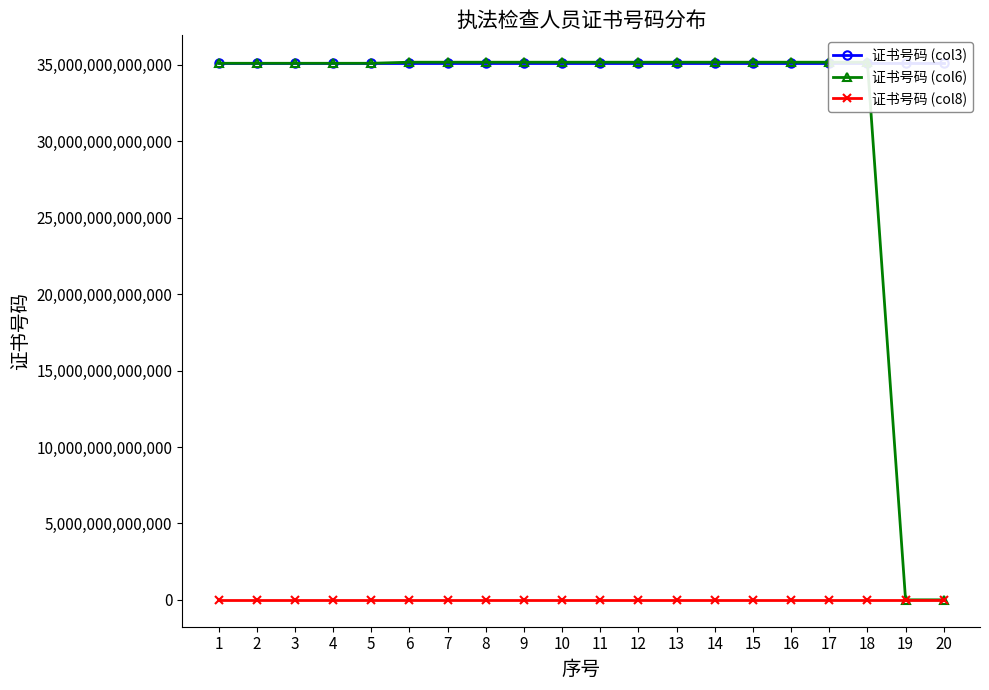

The 证书号码 (col6) series shows 20994185565413 at 9. True or false?

False